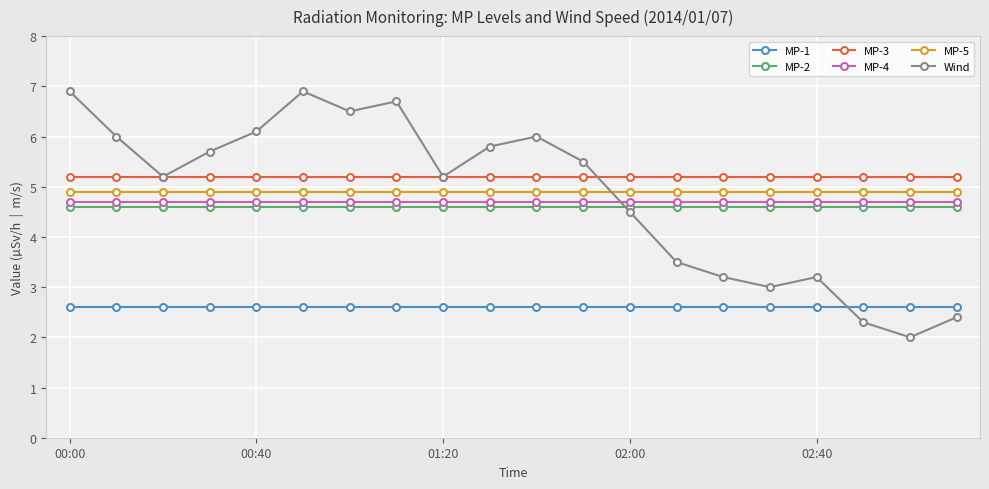

What is the value of the MP-1 point at the 5th from the left?

2.6